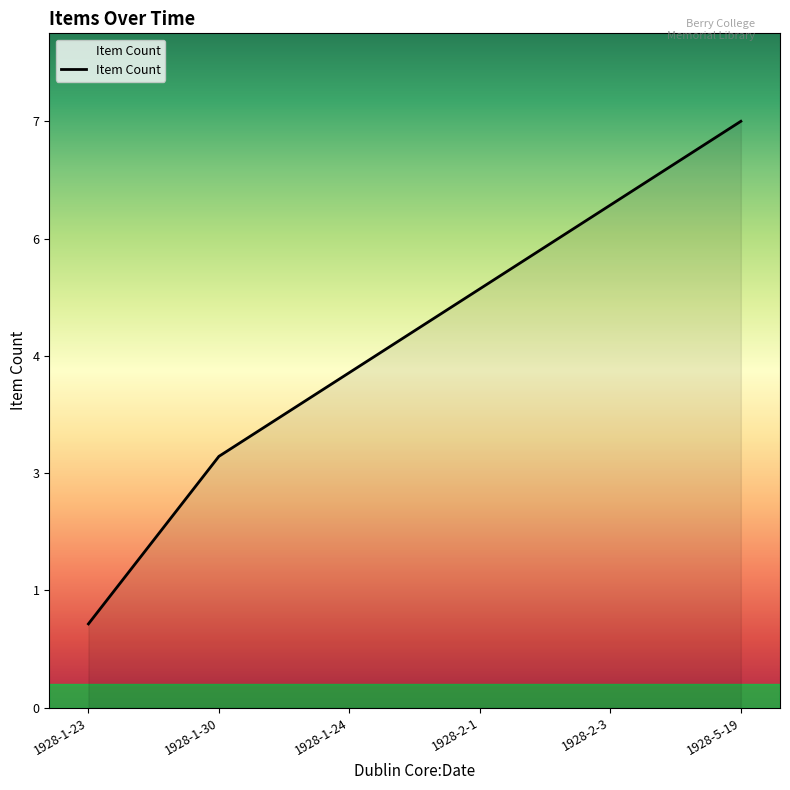

What is the sum of the values at 1928-5-19 and 1928-2-1?

12